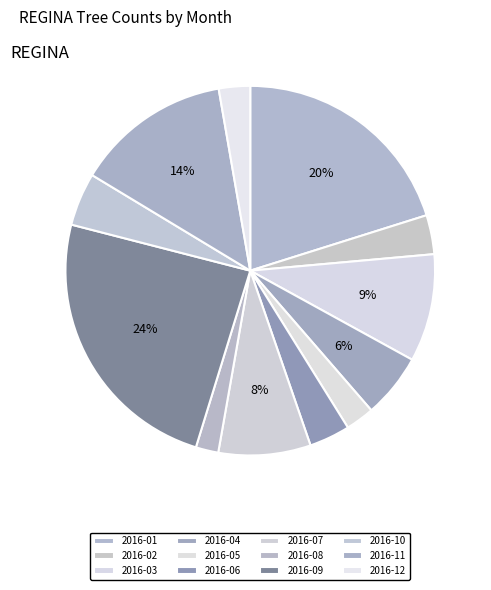

What is the change in value from 2016-03 to 2016-09?

+195